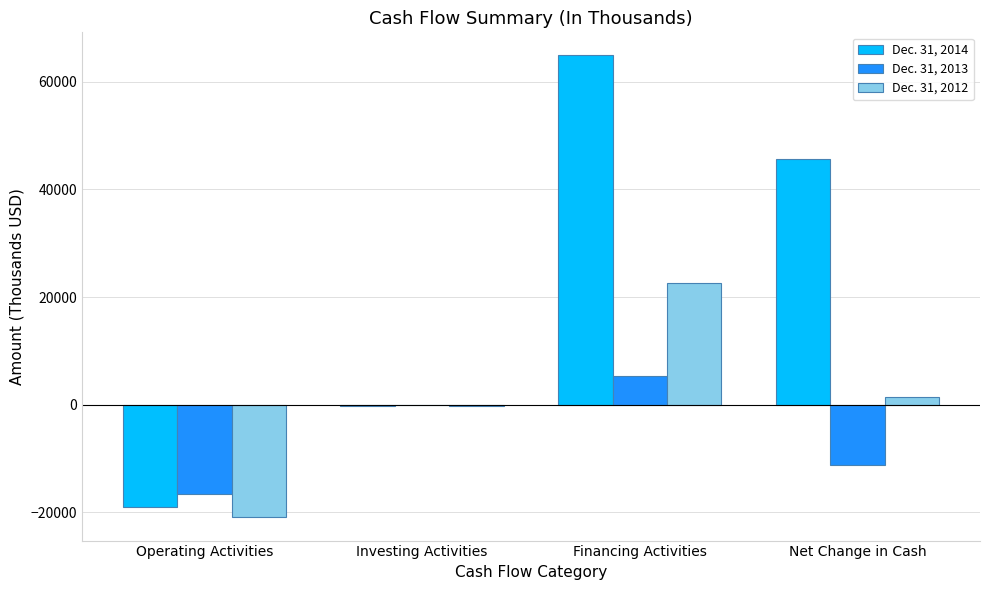

Are the bars horizontal?

No